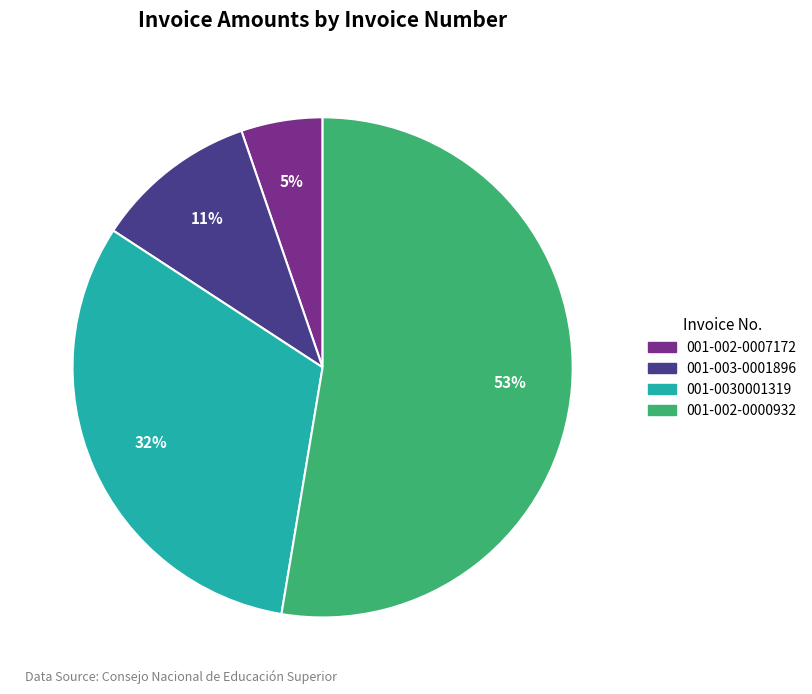

What is the smallest slice in the pie chart?

001-002-0007172